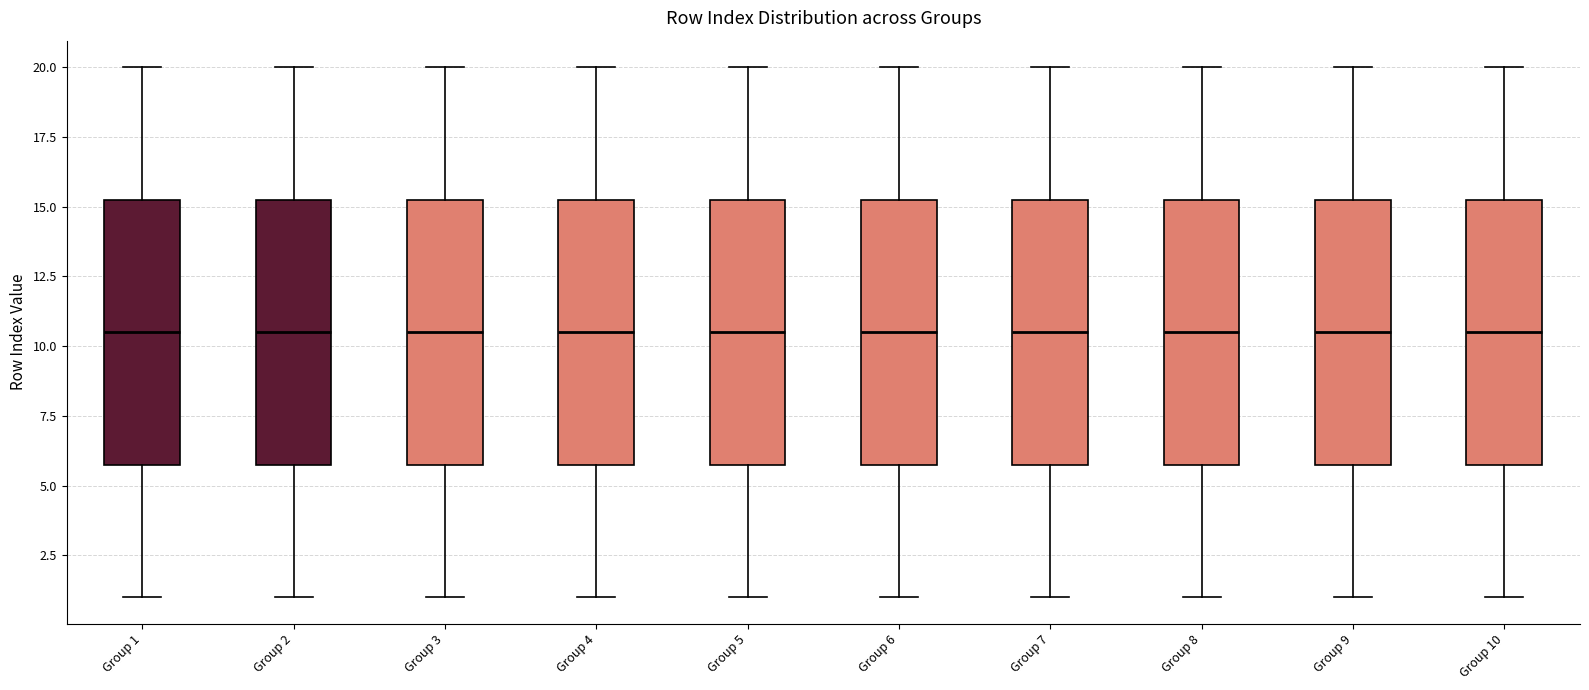

Reading left to right, read every box against the y-axis: the position of its median line, the range the box covers, and the ends of its whiskers. The values are not printed on the chart, so give them approximately, as read against the axis.

Group 1: median 10.5, box 6.0 to 15.5, whiskers 1.0 to 20.0
Group 2: median 10.5, box 6.0 to 15.5, whiskers 1.0 to 20.0
Group 3: median 10.5, box 6.0 to 15.5, whiskers 1.0 to 20.0
Group 4: median 10.5, box 6.0 to 15.5, whiskers 1.0 to 20.0
Group 5: median 10.5, box 6.0 to 15.5, whiskers 1.0 to 20.0
Group 6: median 10.5, box 6.0 to 15.5, whiskers 1.0 to 20.0
Group 7: median 10.5, box 6.0 to 15.5, whiskers 1.0 to 20.0
Group 8: median 10.5, box 6.0 to 15.5, whiskers 1.0 to 20.0
Group 9: median 10.5, box 6.0 to 15.5, whiskers 1.0 to 20.0
Group 10: median 10.5, box 6.0 to 15.5, whiskers 1.0 to 20.0